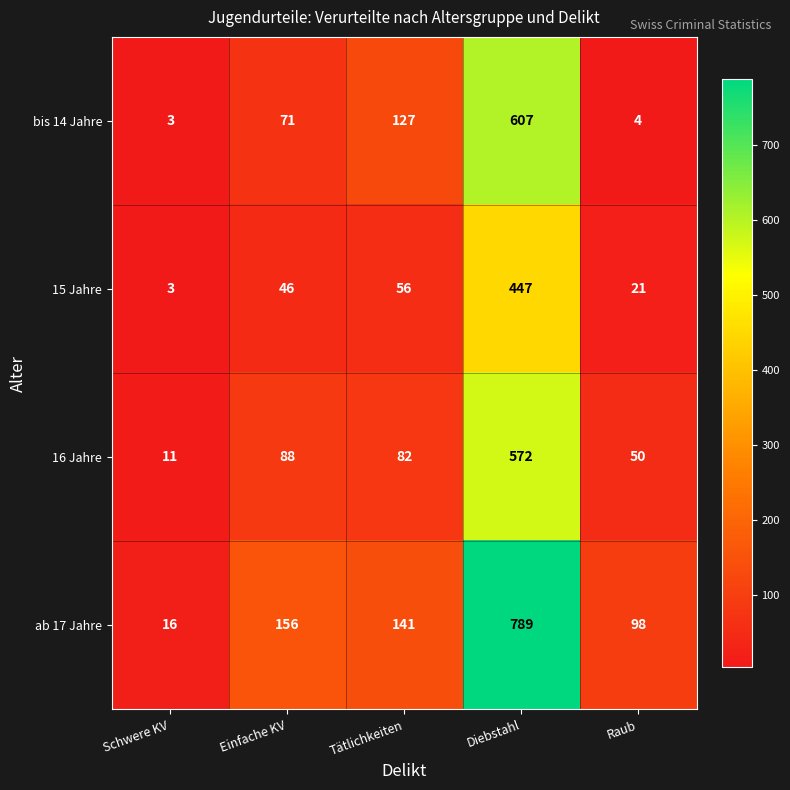

Reading right to left, list all the values displayed in this chart.

bis 14 Jahre: Raub=4	Diebstahl=607	Tätlichkeiten=127	Einfache KV=71	Schwere KV=3
15 Jahre: Raub=21	Diebstahl=447	Tätlichkeiten=56	Einfache KV=46	Schwere KV=3
16 Jahre: Raub=50	Diebstahl=572	Tätlichkeiten=82	Einfache KV=88	Schwere KV=11
ab 17 Jahre: Raub=98	Diebstahl=789	Tätlichkeiten=141	Einfache KV=156	Schwere KV=16